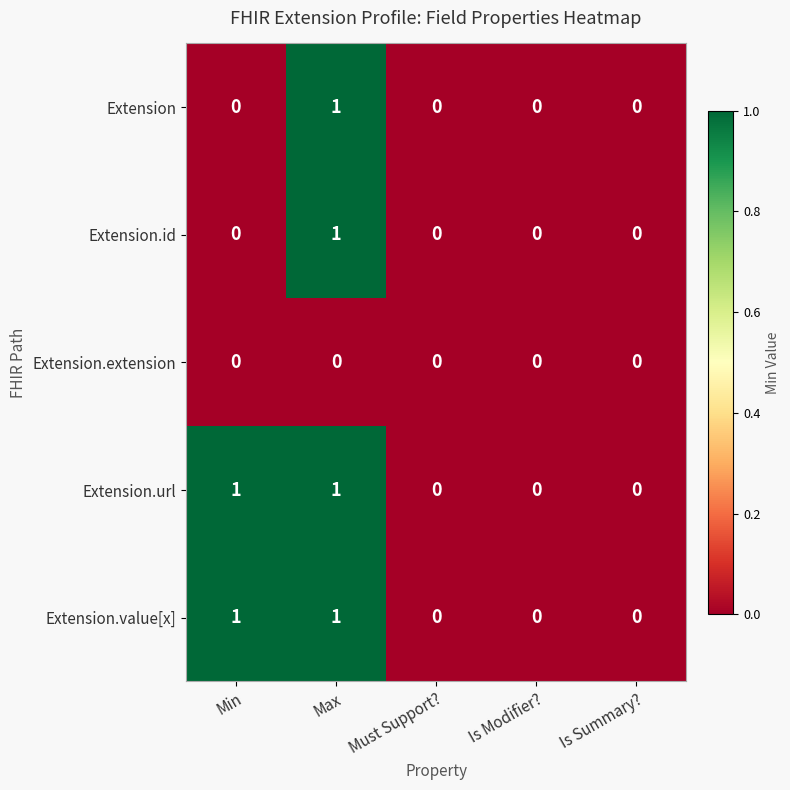

The value of Extension.extension at Must Support? is 0. True or false?

True